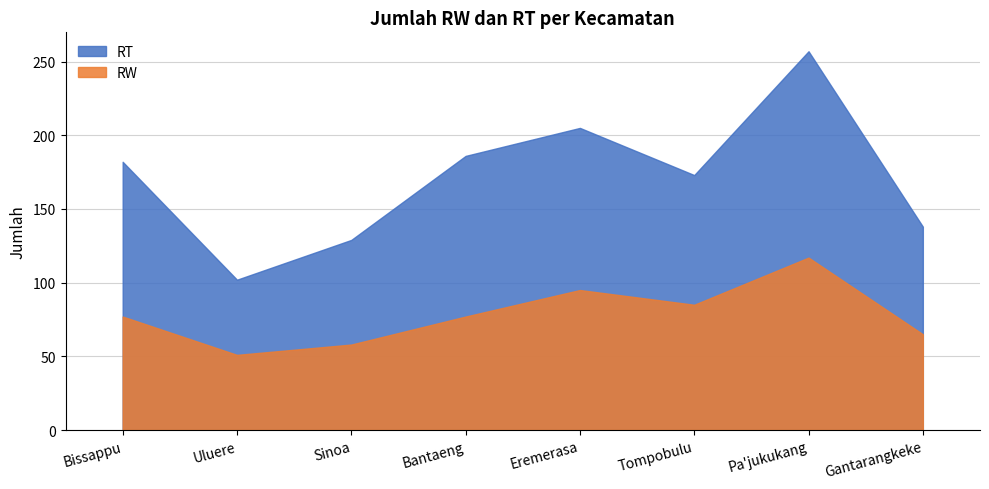

What is the sum of all RT values?

1372